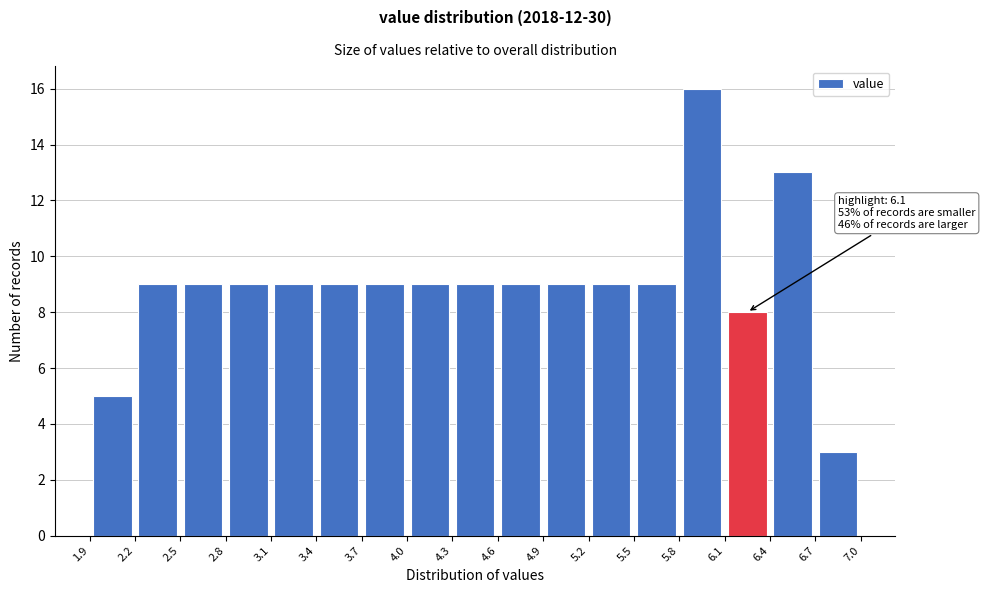

Over which range of the x-axis is the bar tallest?

5.8 to 6.1